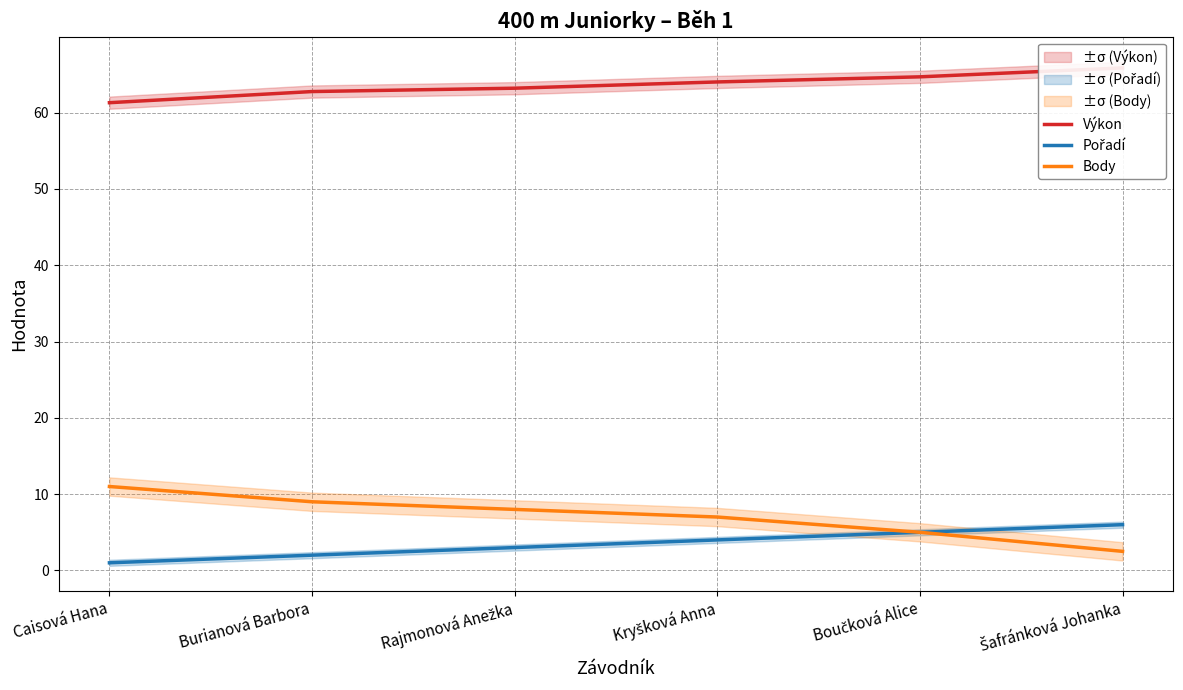

What is the total value across all series at Caisová Hana?

73.3